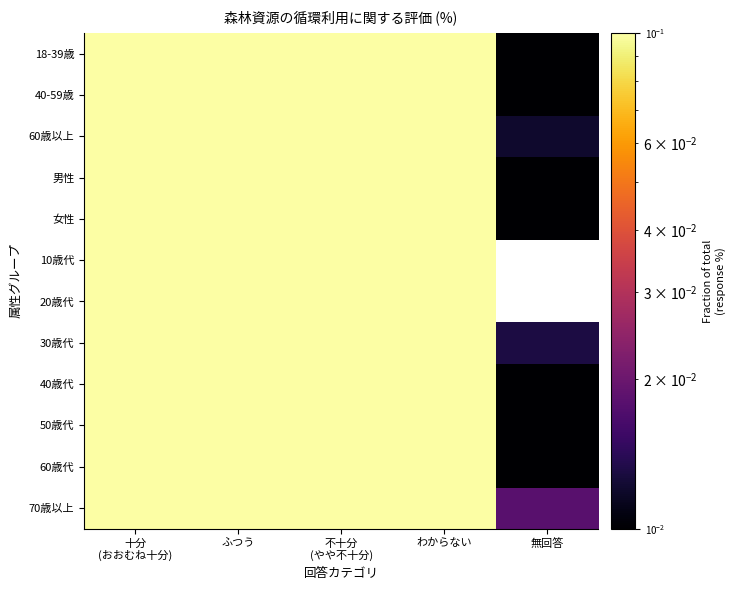

What is the difference between the highest and lowest values at わからない?

0.1